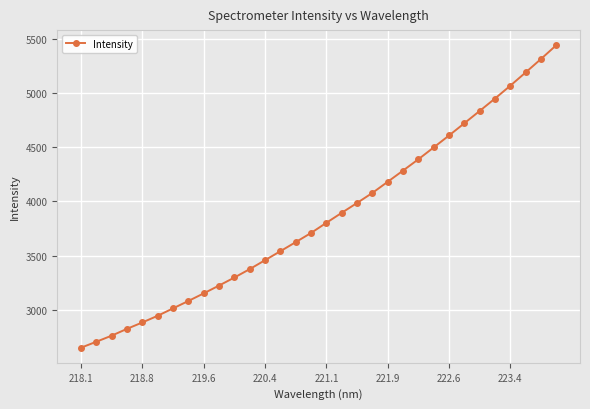

What is the average value?

3860.0